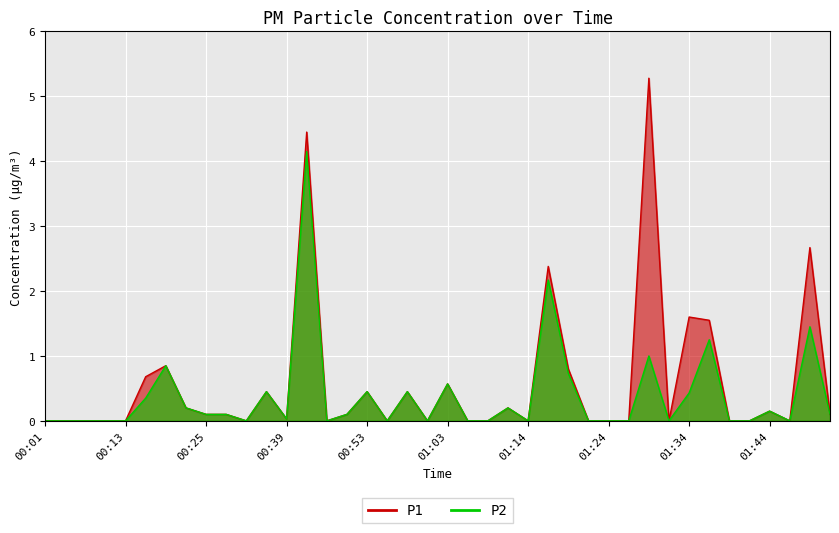

At which label is P2 closest to 2?

01:16